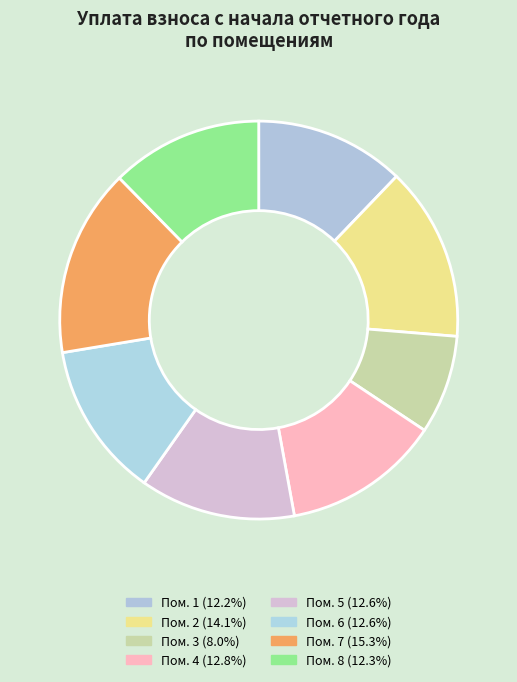

To the nearest percent, what is the average slice percentage?

12%